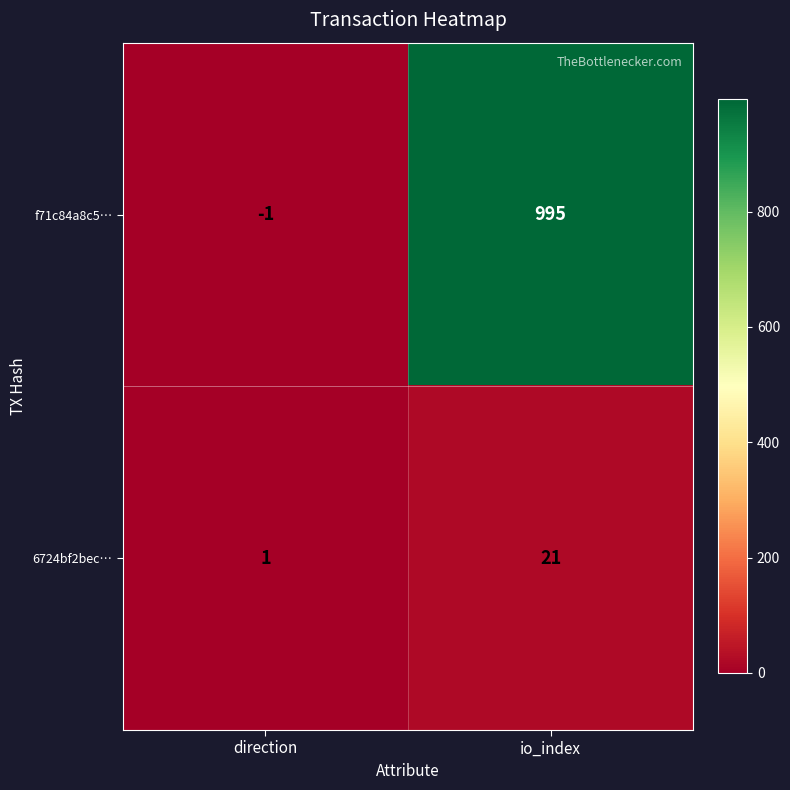

The f71c84a8c5… series shows 995 at io_index. True or false?

True